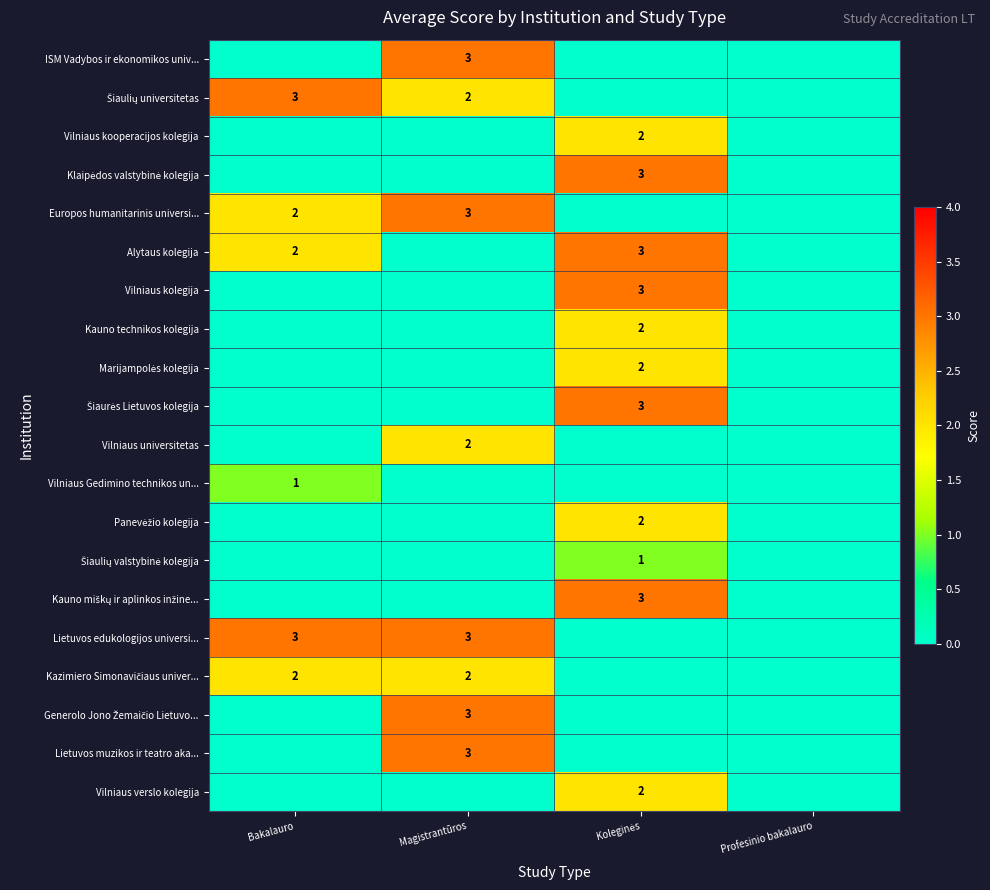

What is the maximum value for Panevėžio kolegija?

2